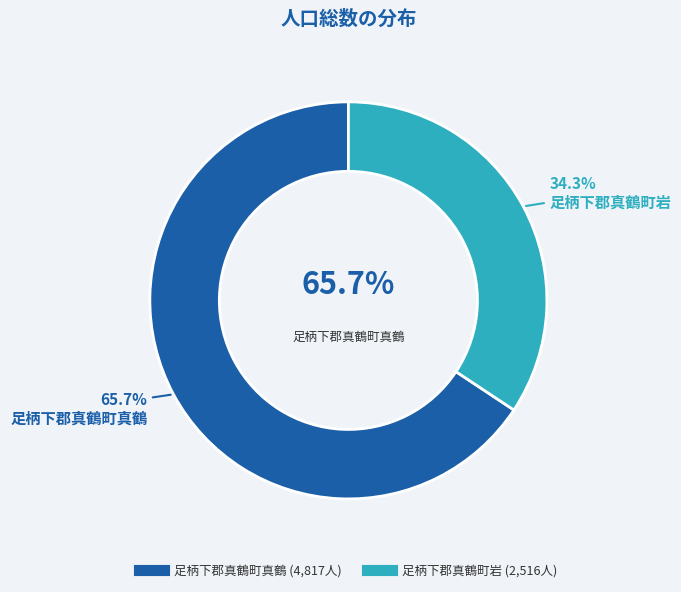

To the nearest percent, what portion does 足柄下郡真鶴町真鶴 represent?

66%